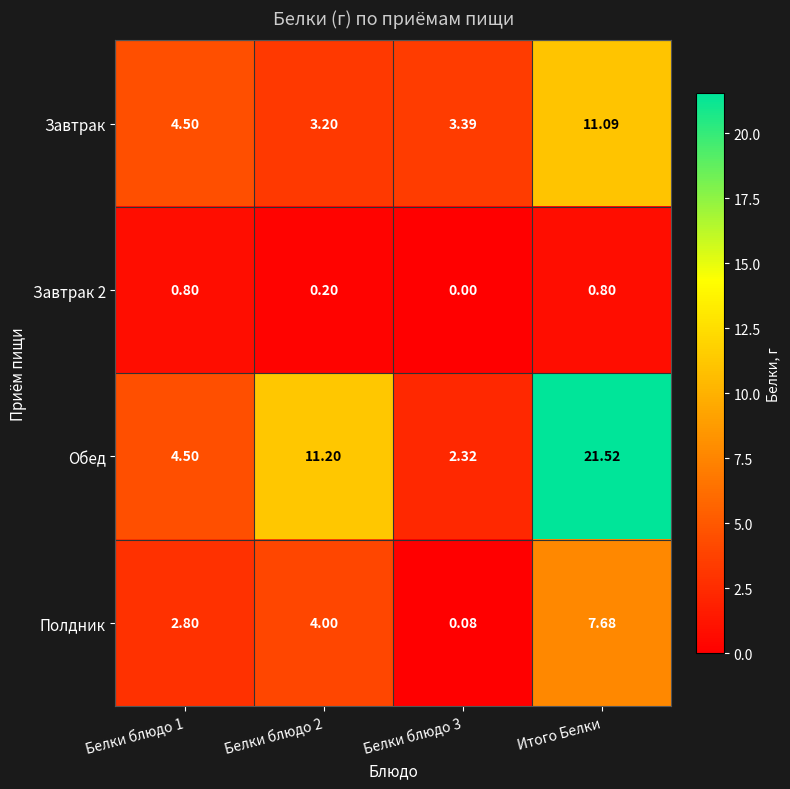

List the series in order of their overall mean, highest first.

Обед, Завтрак, Полдник, Завтрак 2